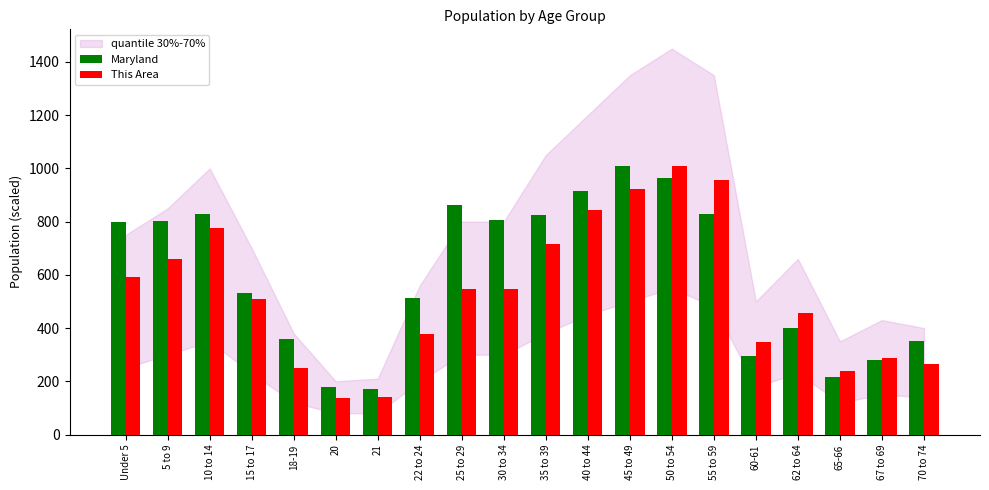

What is the label of the 20th bar from the left?

70 to 74